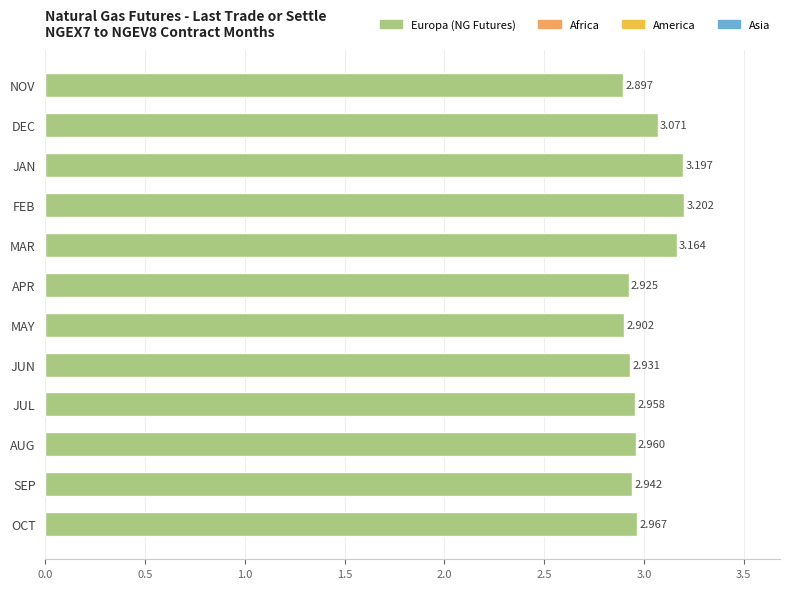

Are the bars horizontal?

Yes